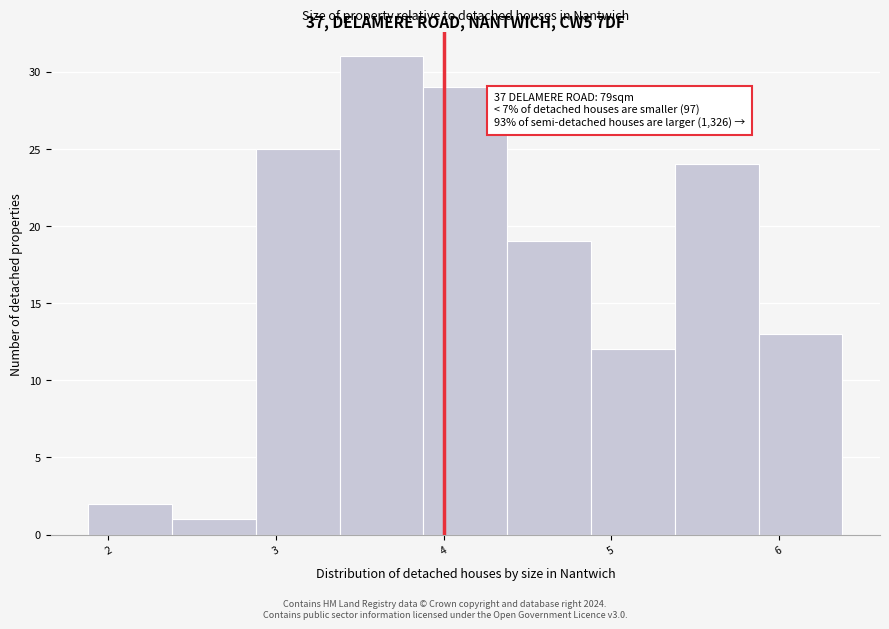

Which range on the x-axis has the tallest bar?

3.38 to 3.88